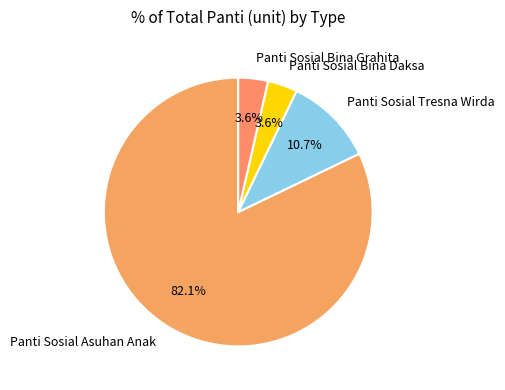

How much of the chart is everything except Panti Sosial Bina Grahita?

96.4%